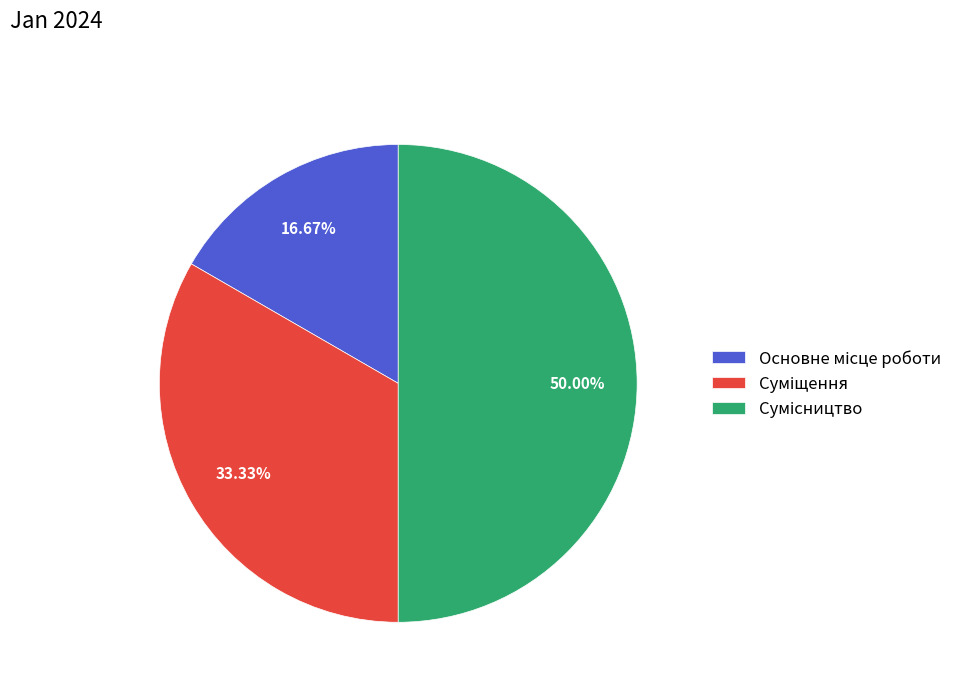

Count the number of slices in the pie.

3